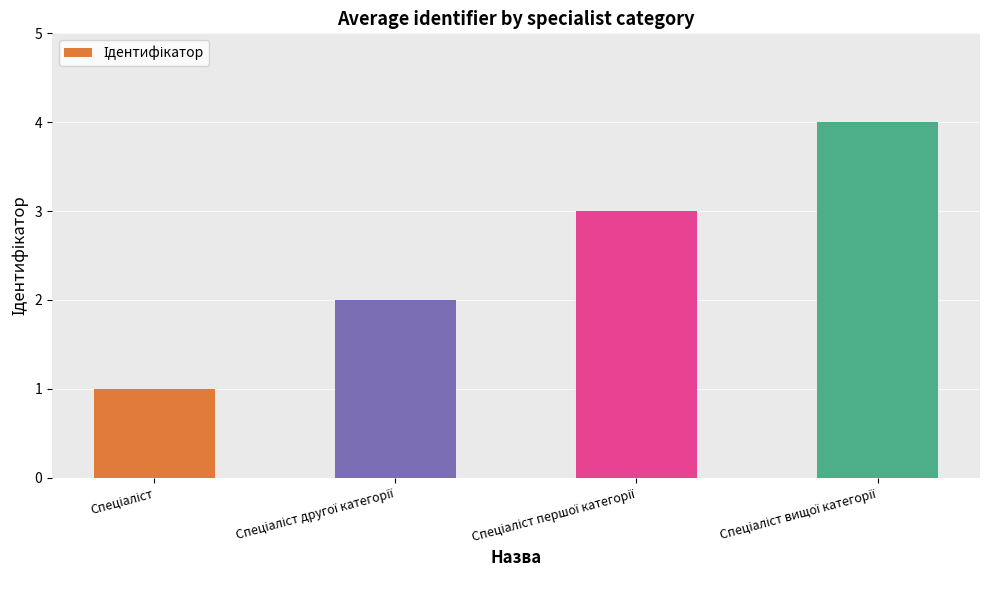

What is the maximum value shown in the chart?

4